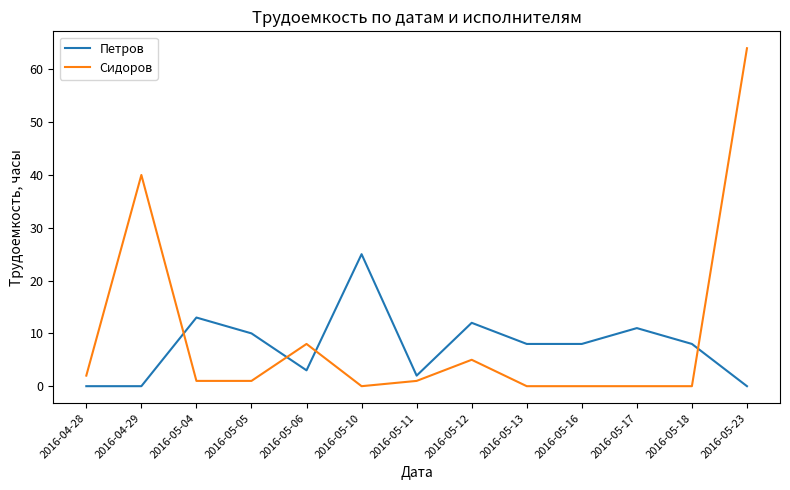

What is the maximum value shown in the chart?

64